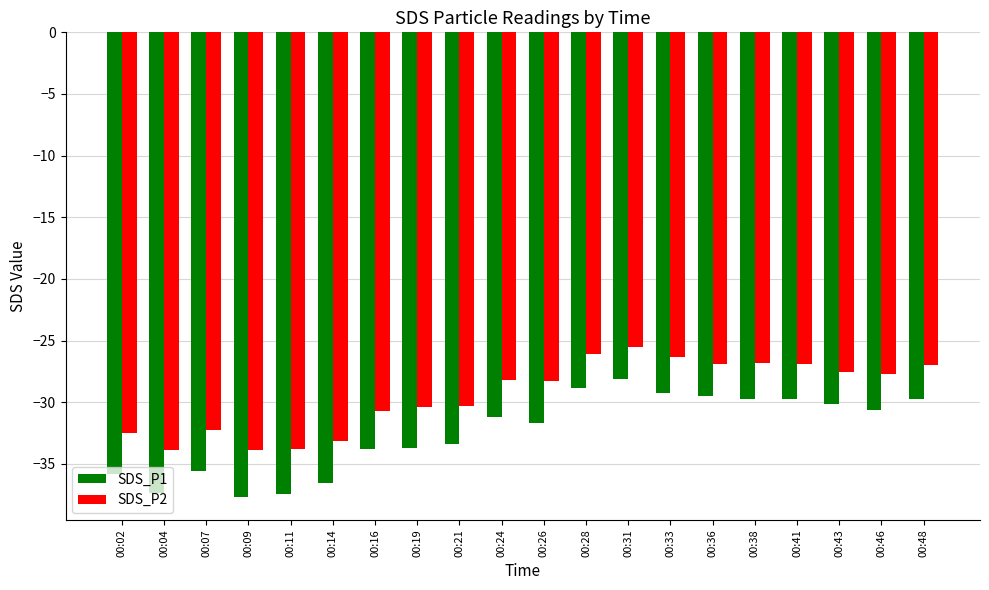

Where is SDS_P1 nearest to the value -32?

00:26